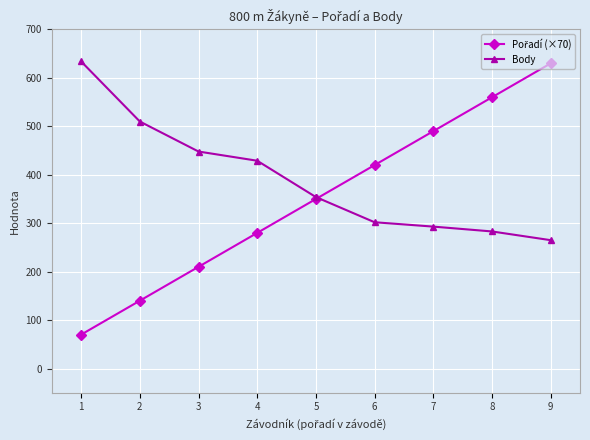

What is the smallest value displayed?

70